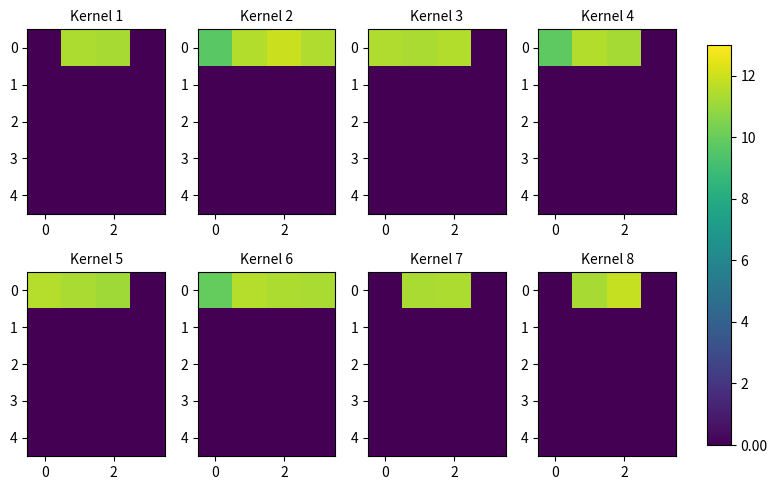

How many series are shown in this chart?

5